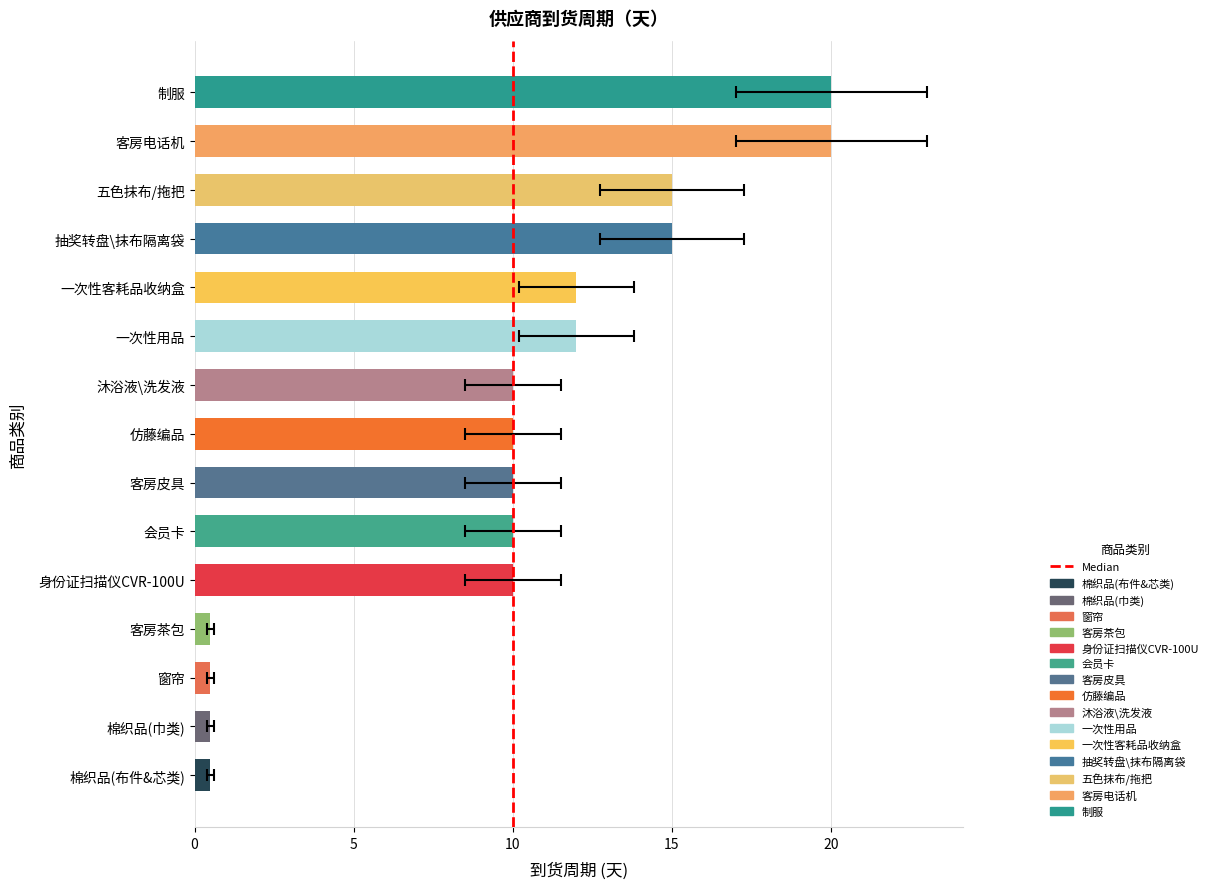

True or false: the data shows 15 at 抽奖转盘\抹布隔离袋.

True